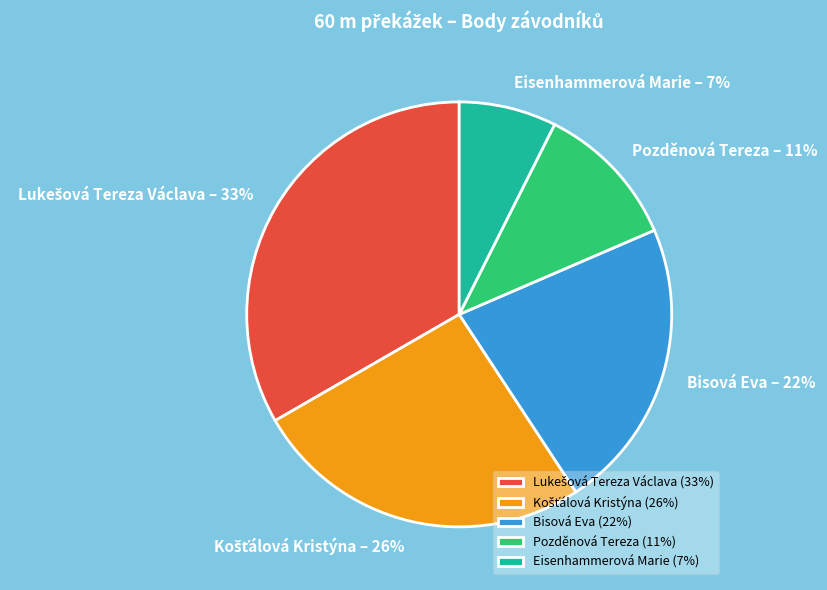

Is it true that Eisenhammerová Marie is 7% of the pie?

True